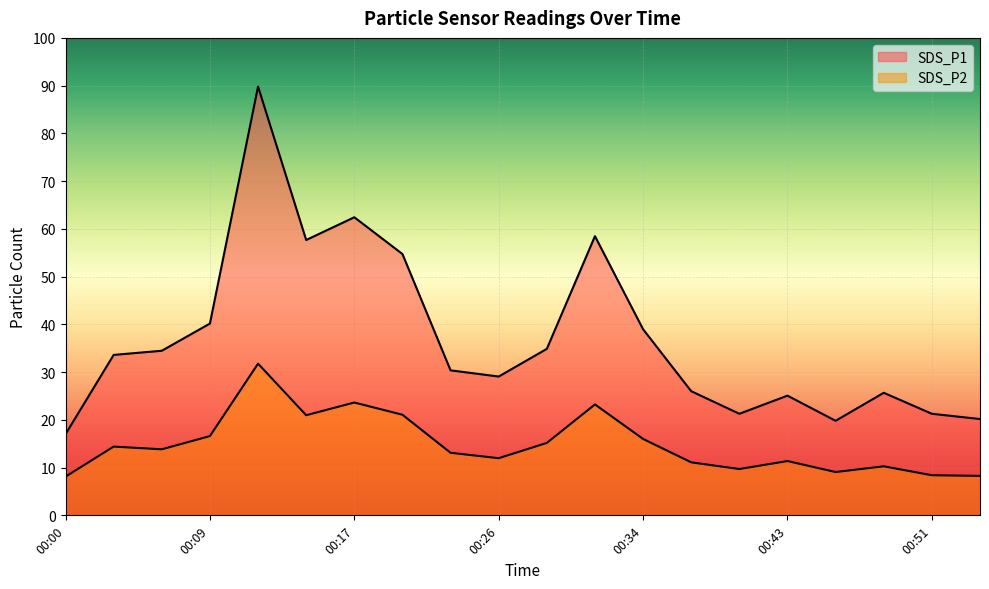

What is the difference between the highest and lowest values at 00:06?

20.6